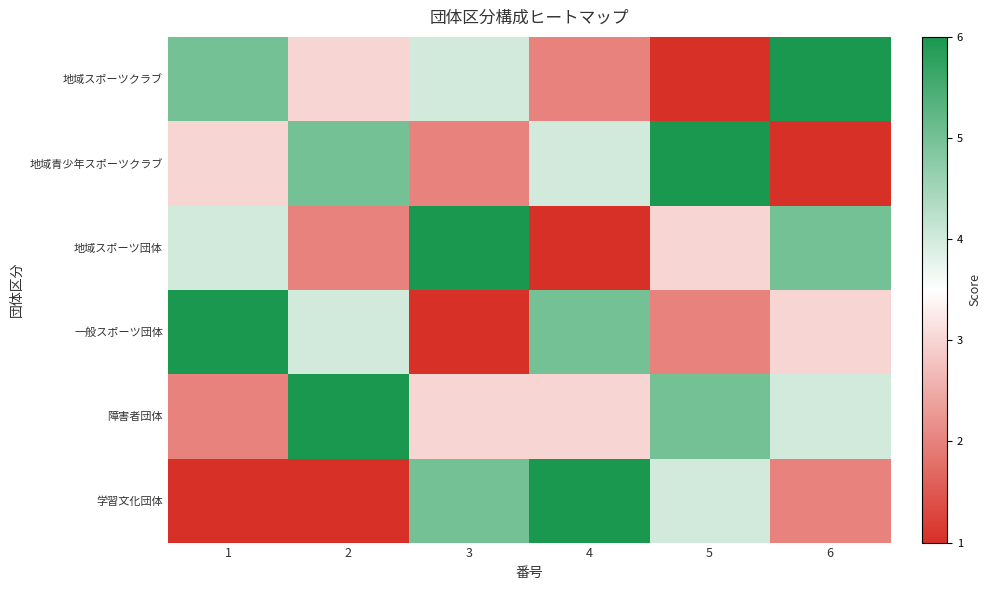

Which series has the largest range (max minus min)?

地域スポーツクラブ